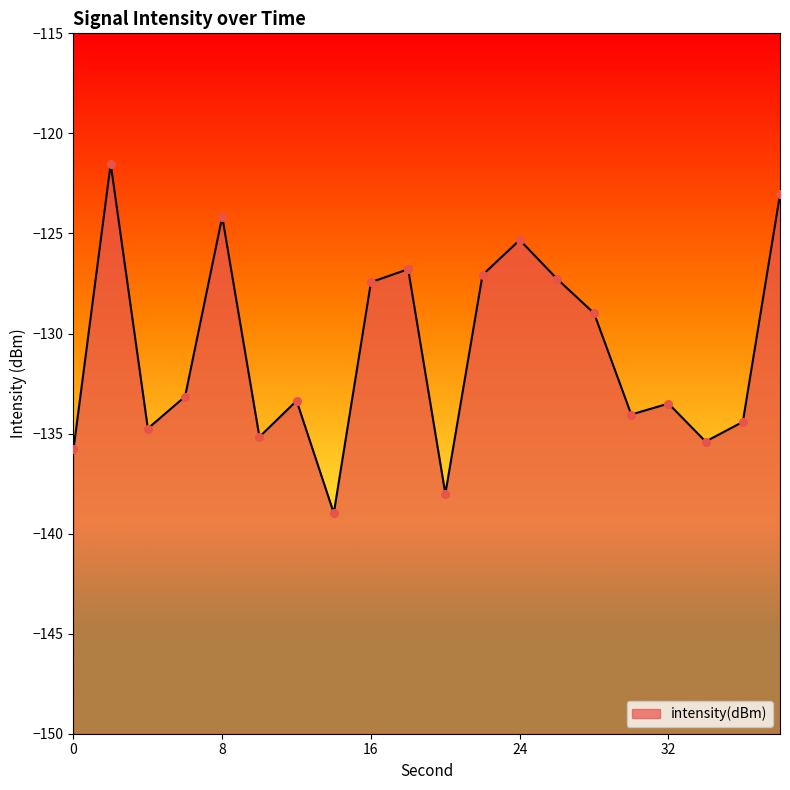

Between 0 and 26, which is larger?

26